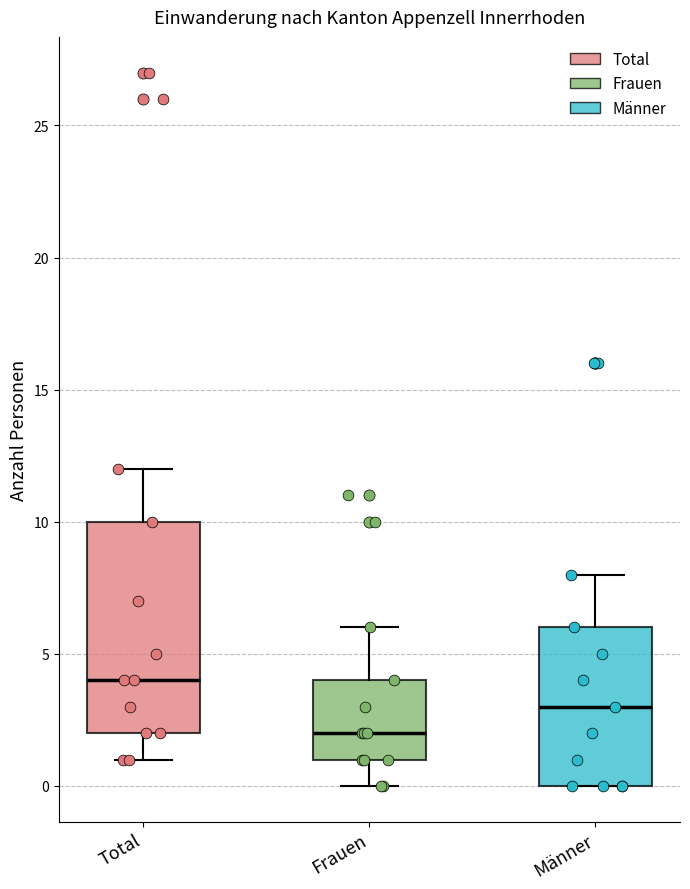

Which box's median line is the highest?

Total